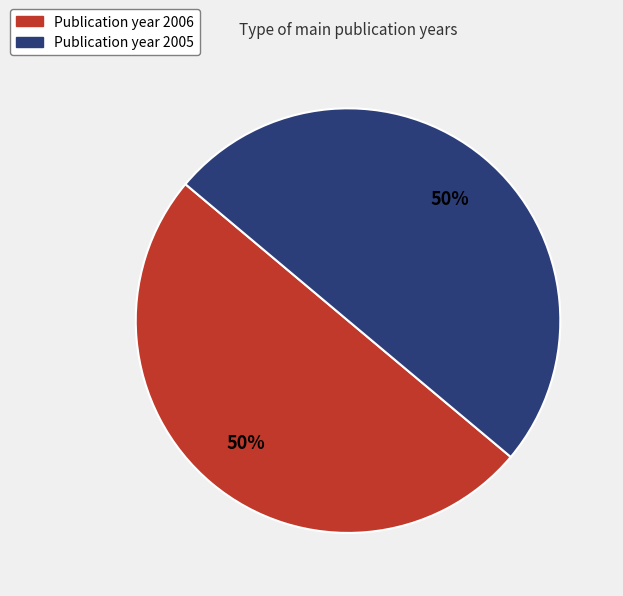

Approximately how many times larger is the value at Publication year 2006 compared to Publication year 2005?

1.0